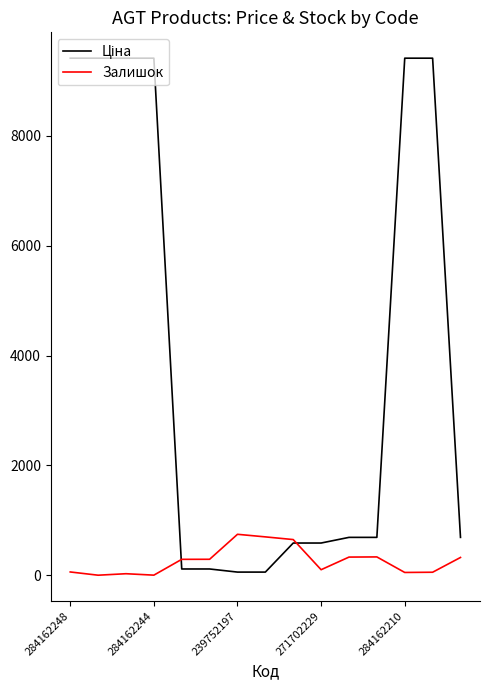

What is the maximum value shown in the chart?

9416.9